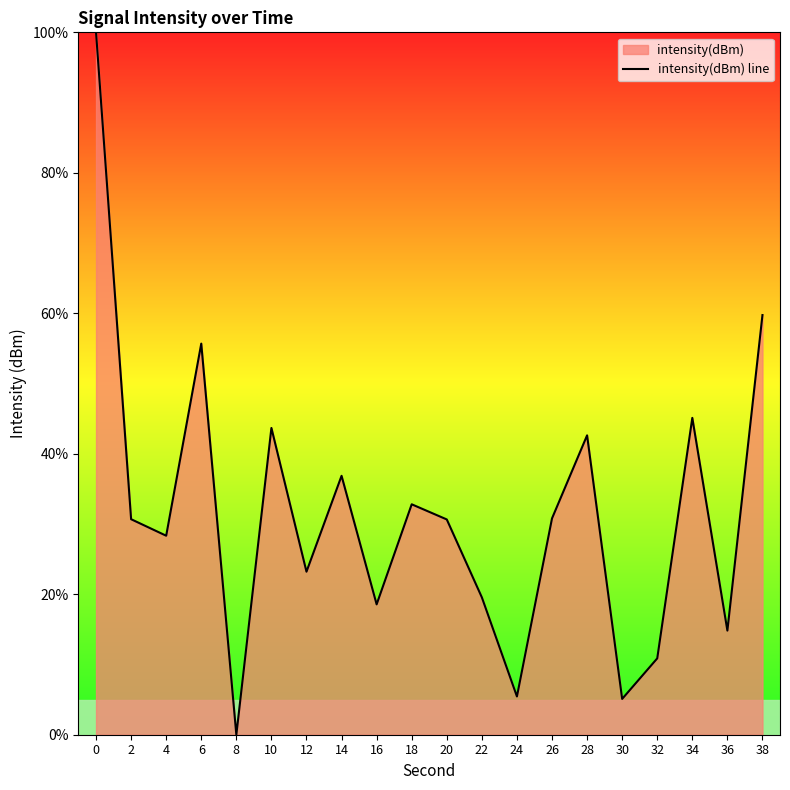

How many points are higher than both their immediate neighbors (excluding endpoints)?

6